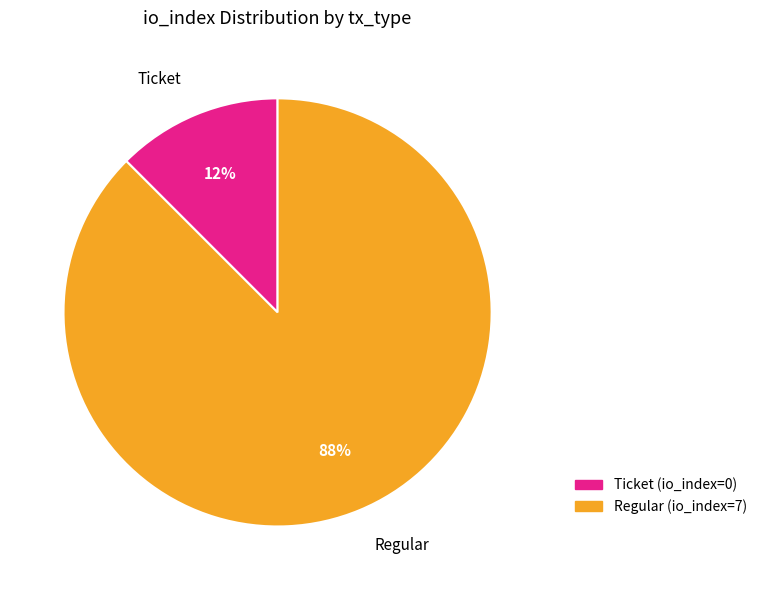

Is Regular the majority of the pie?

Yes